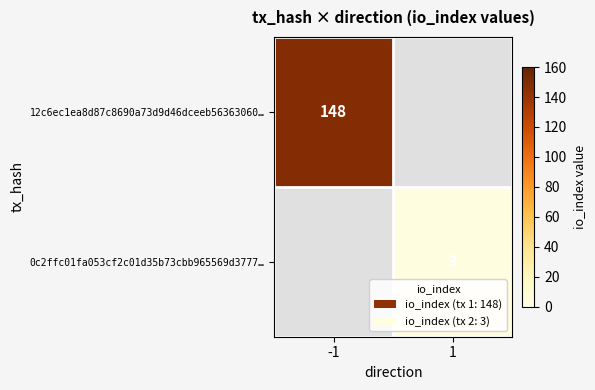

Is the value of 0c2ffc01fa053cf2c01d35b73cbb965569d3777… at 1 greater than the value of 12c6ec1ea8d87c8690a73d9d46dceeb56363060… at -1?

No